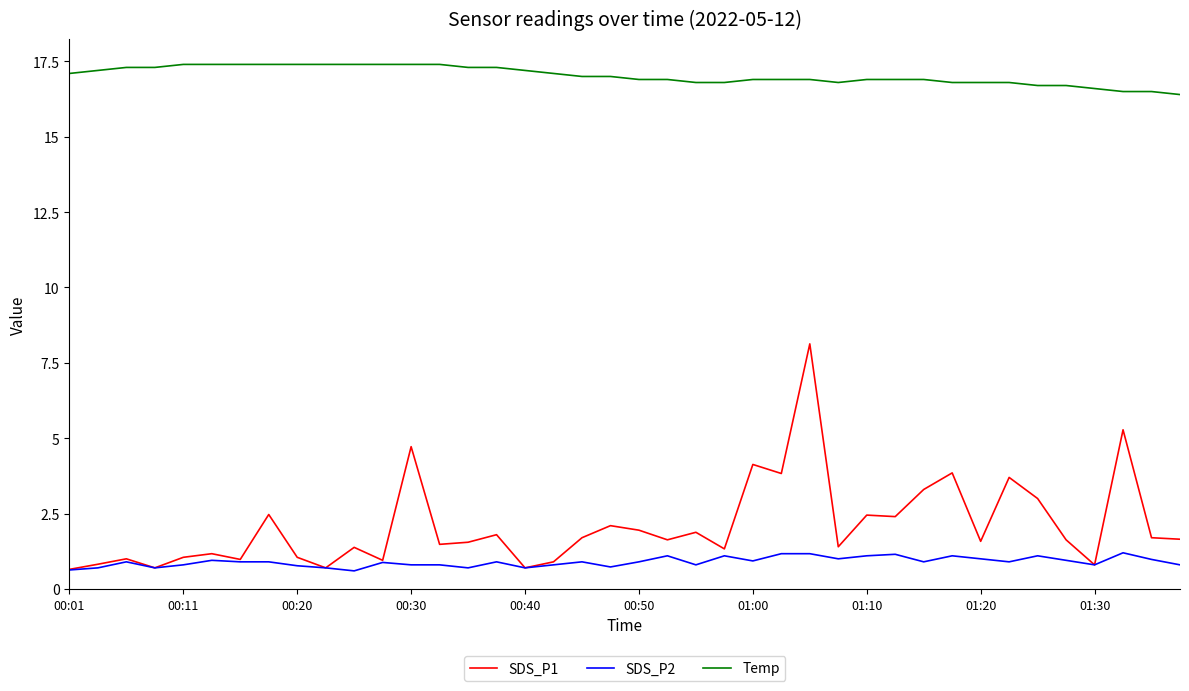

True or false: Temp and SDS_P1 cross at least once.

False